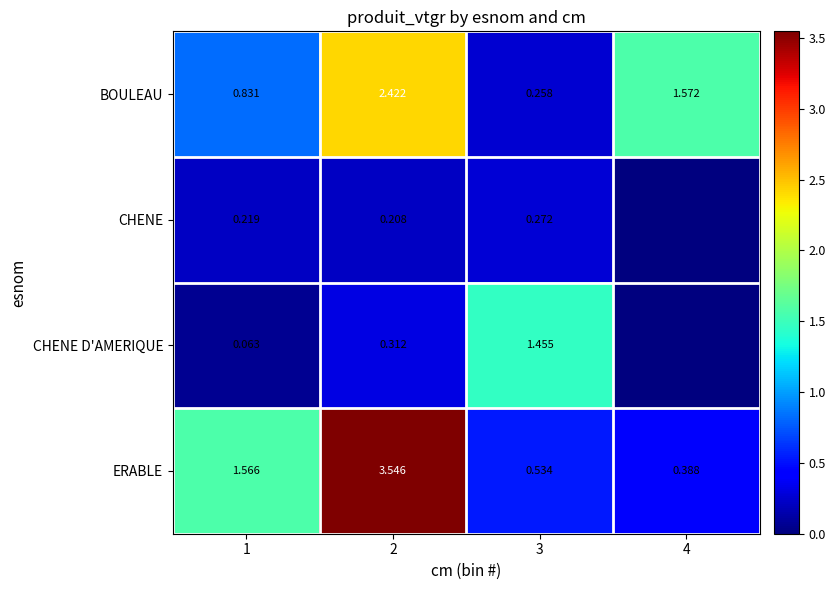

At which label does ERABLE first exceed 1?

1